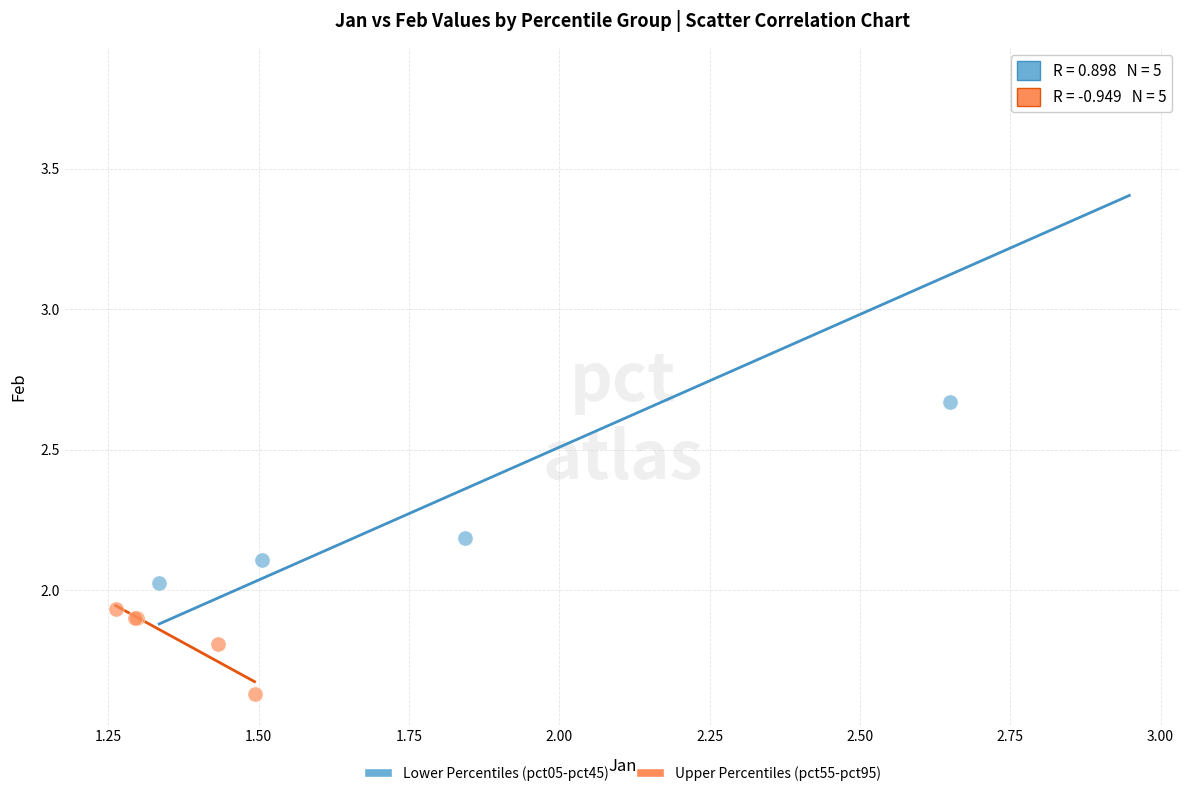

What are all the series names shown in the legend?

Lower Percentiles (pct05-pct45), Upper Percentiles (pct55-pct95)